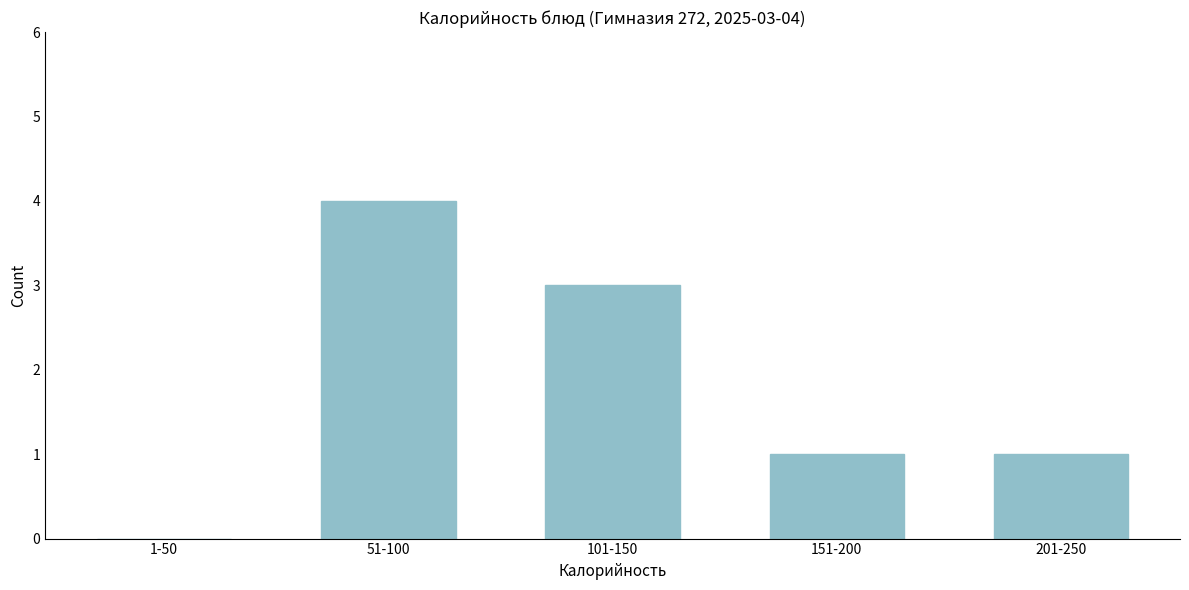

Reading left to right, list all the values displayed in this chart.

1-50=0	51-100=4	101-150=3	151-200=1	201-250=1